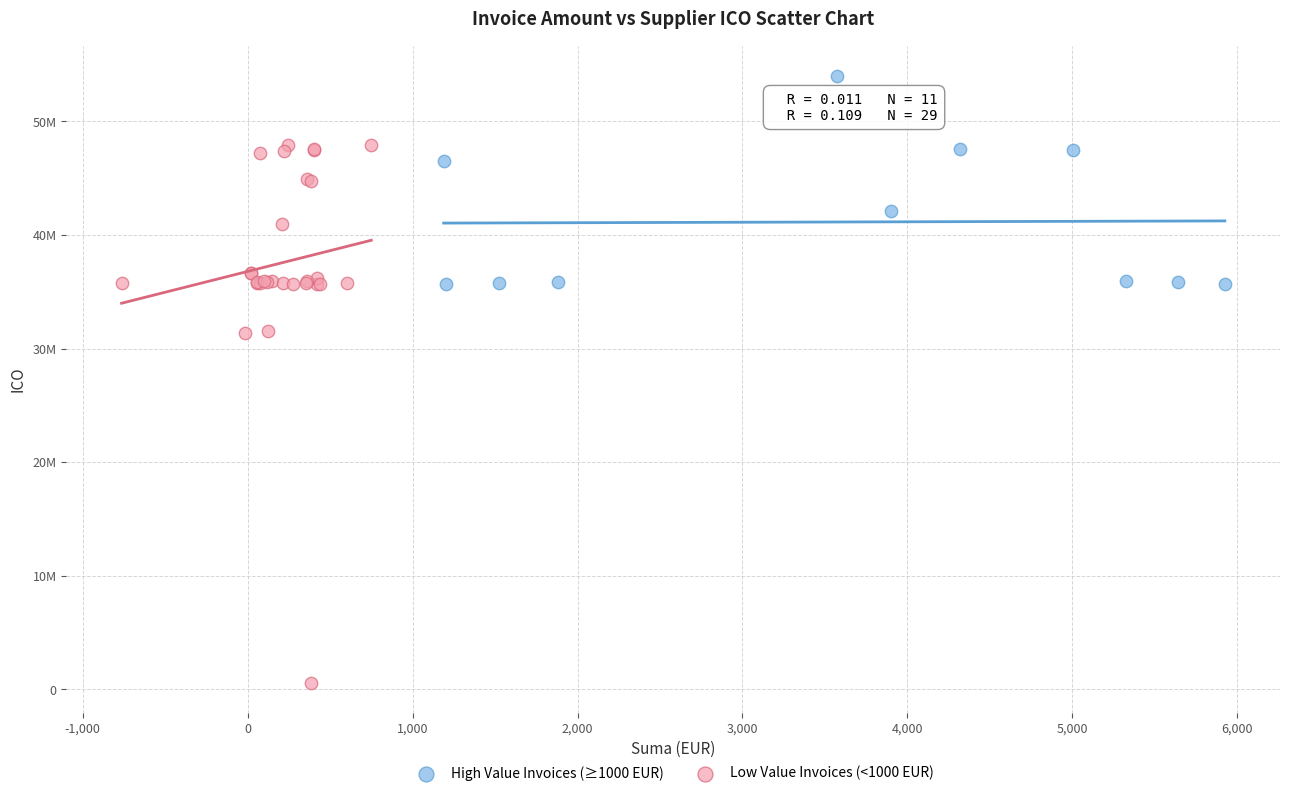

Which series reaches the minimum Y coordinate?

Low Value Invoices (<1000 EUR)